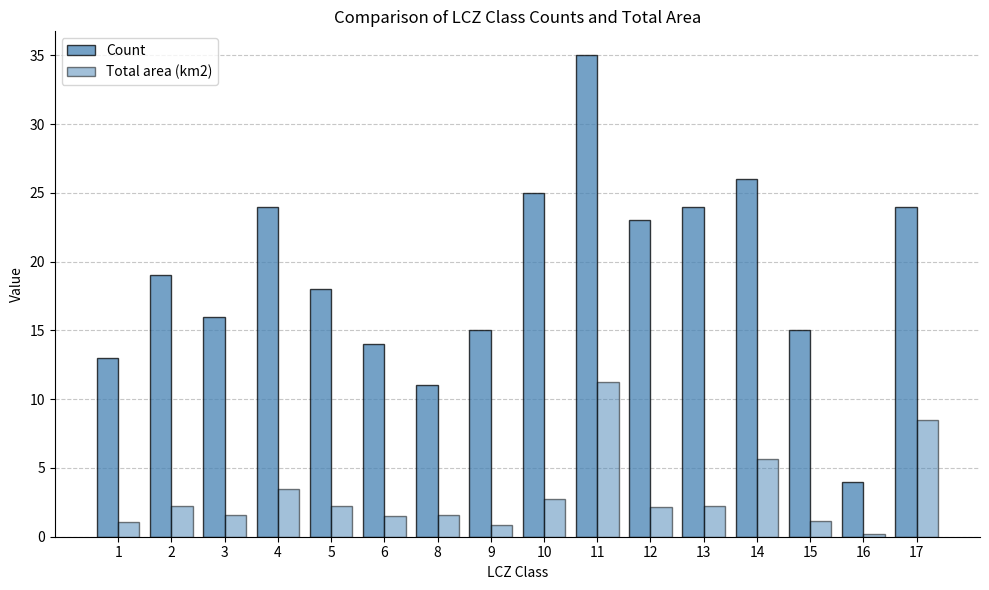

What is the total value across all series at 3?

17.6